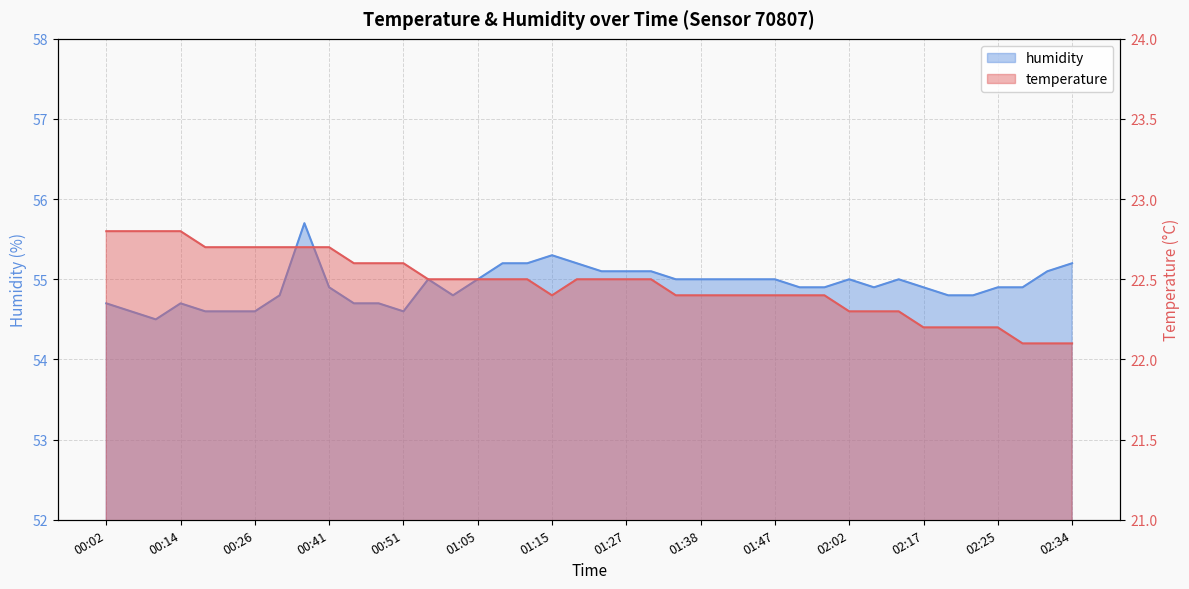

What is the lowest value of the temperature series?

22.1